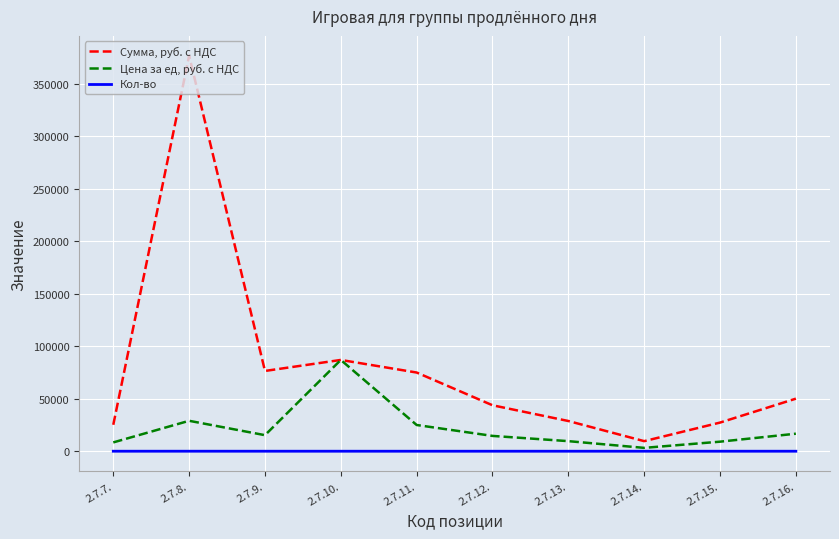

What is the difference between the second highest and minimum values in the Кол-во series?

4